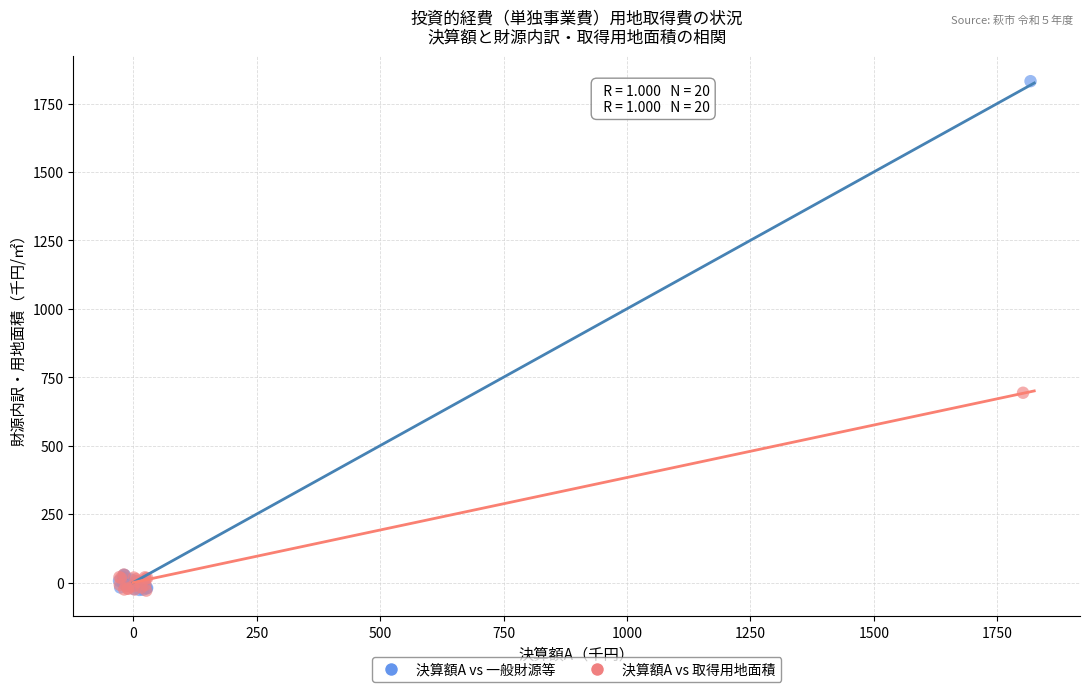

Which series has the largest Y range (max minus min)?

決算額A vs 一般財源等